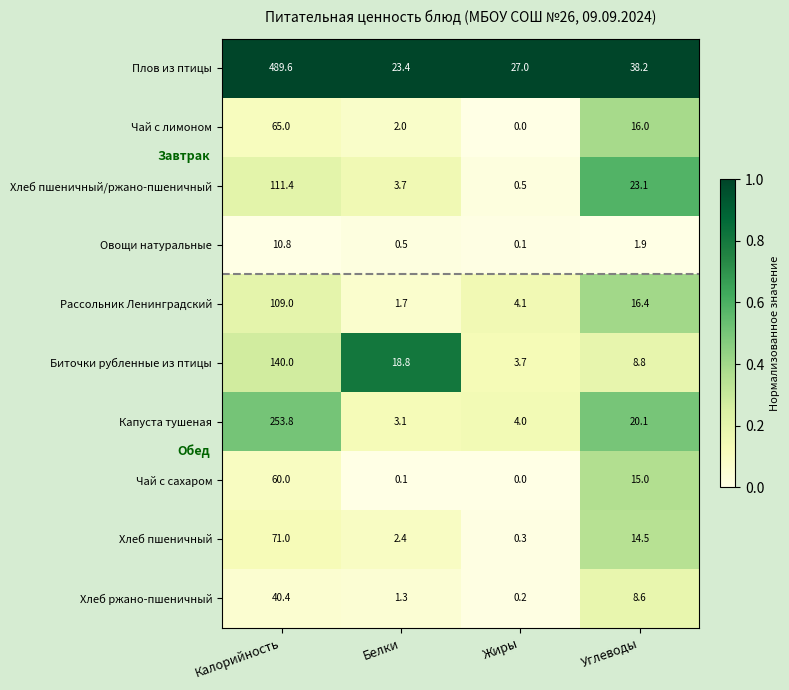

True or false: Хлеб пшеничный/ржано-пшеничный has a value of 3.7 at Белки.

True